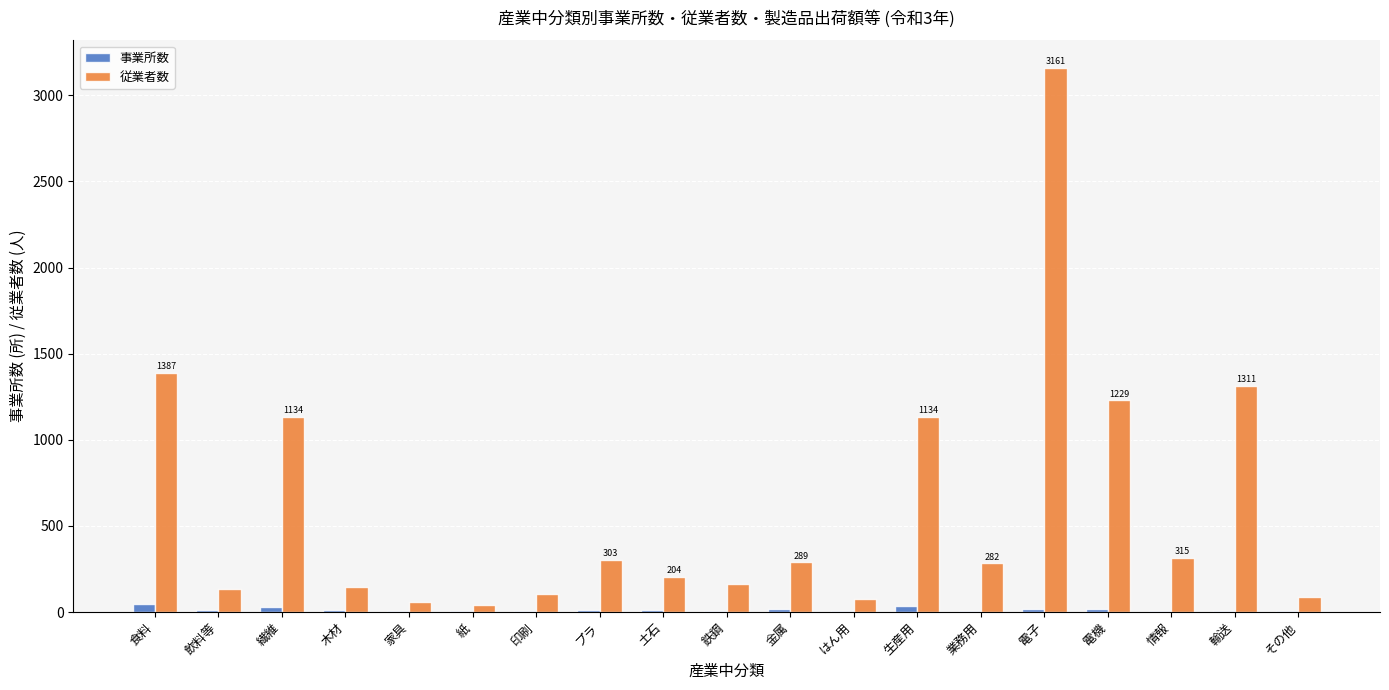

Is it true that 従業者数 equals 1979 at 食料?

False